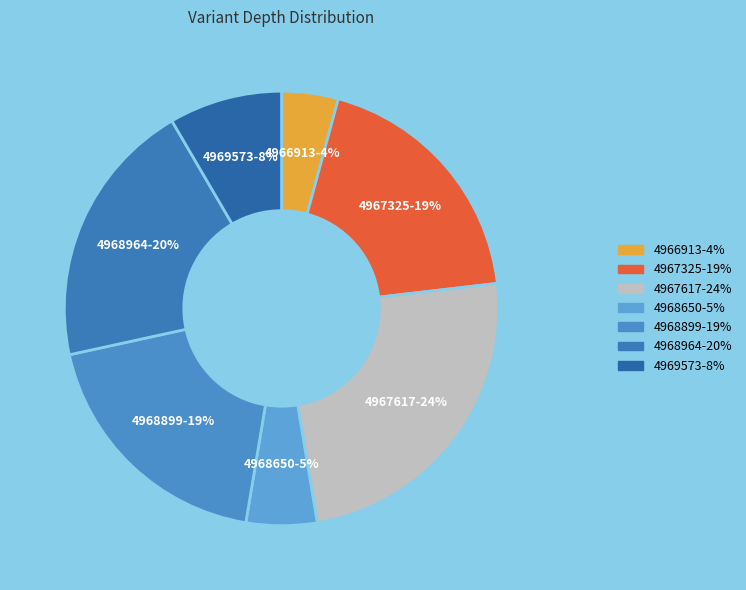

Is it true that 4968964 is 20% of the pie?

True